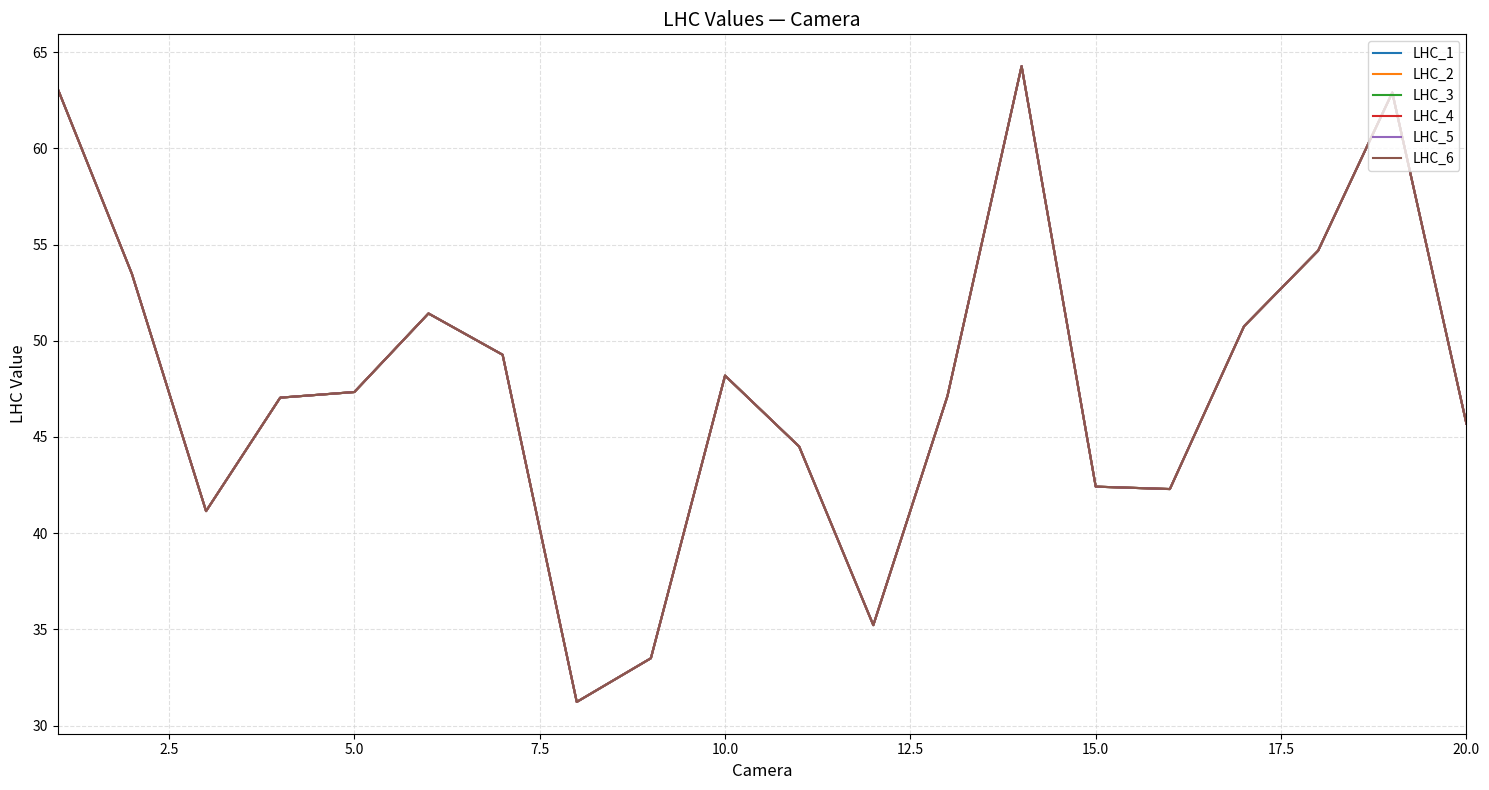

How many lines are shown in the chart?

6